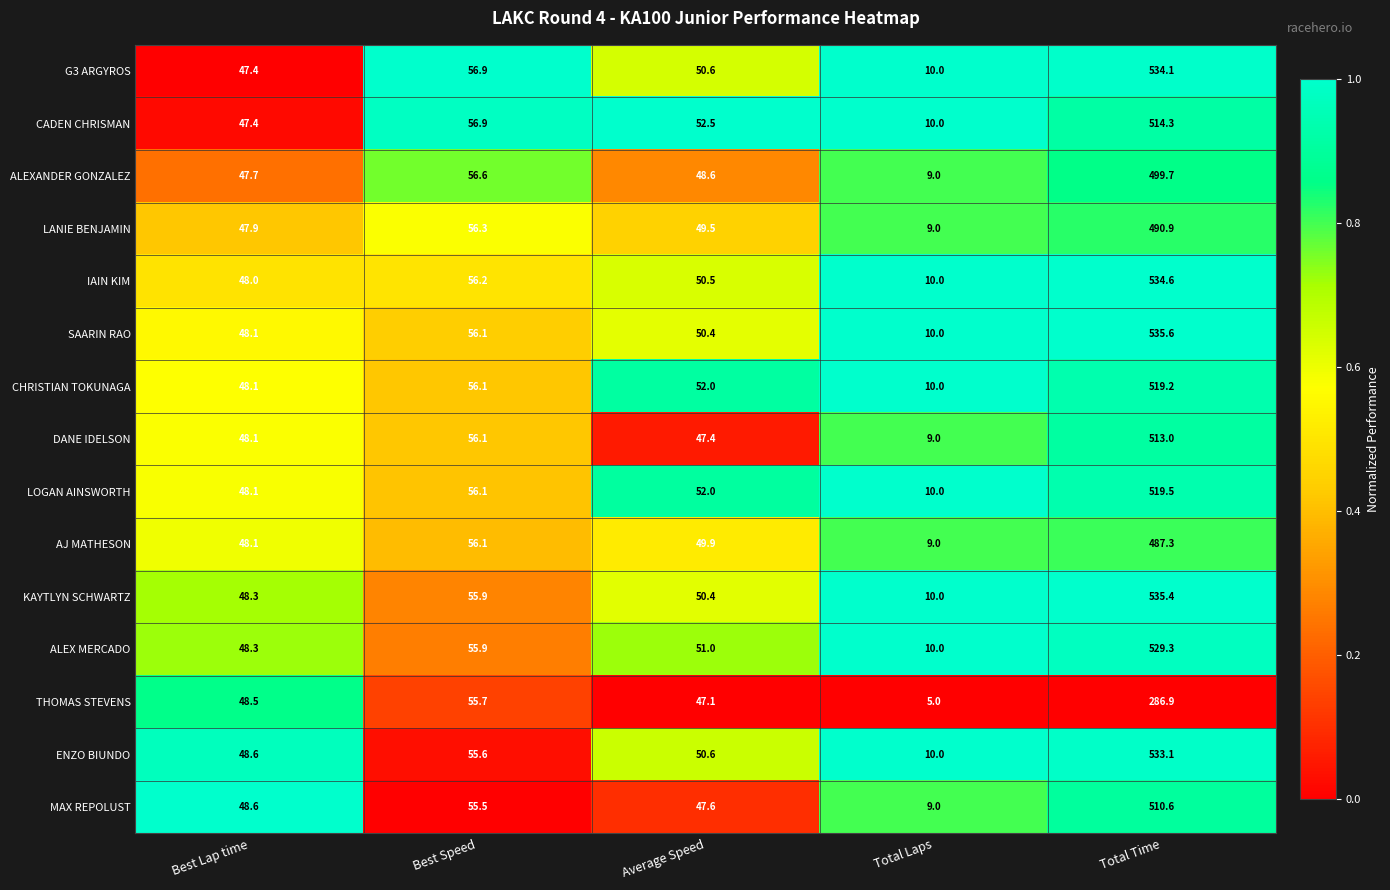

Which series has the largest range (max minus min)?

SAARIN RAO